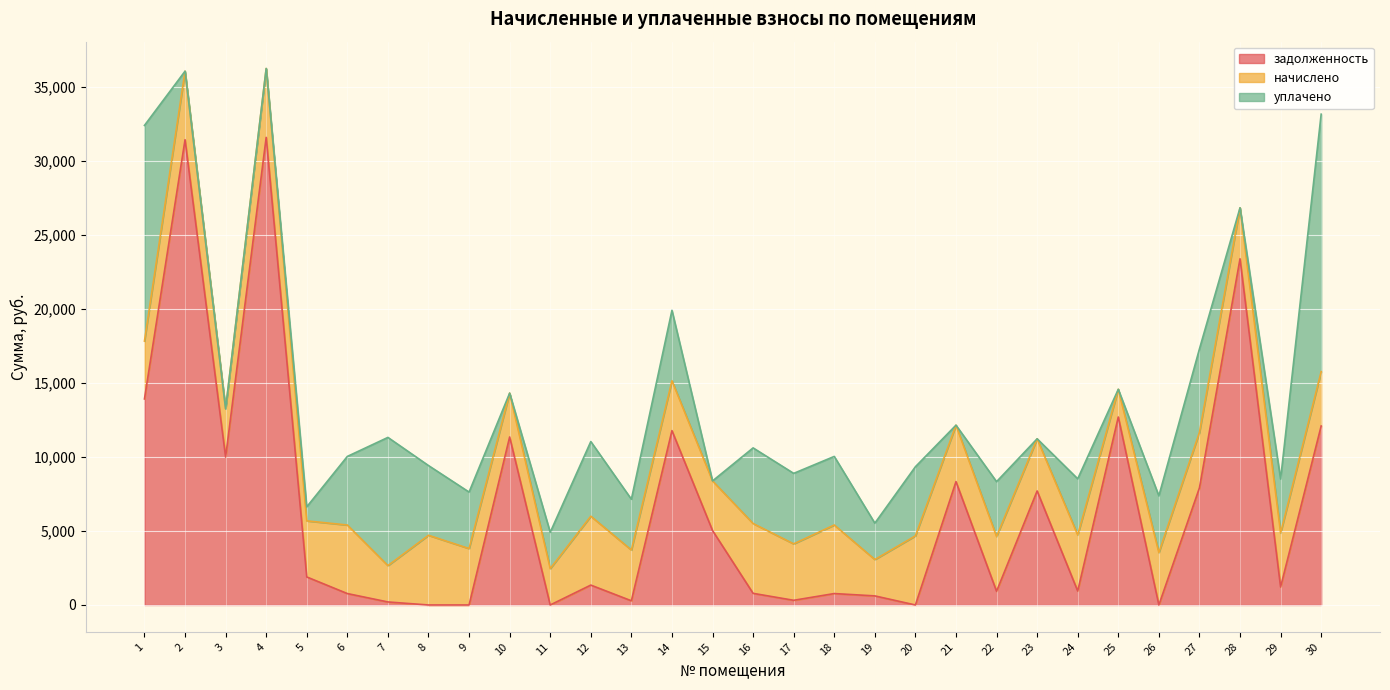

What is the total value across all series at 11?

4912.9